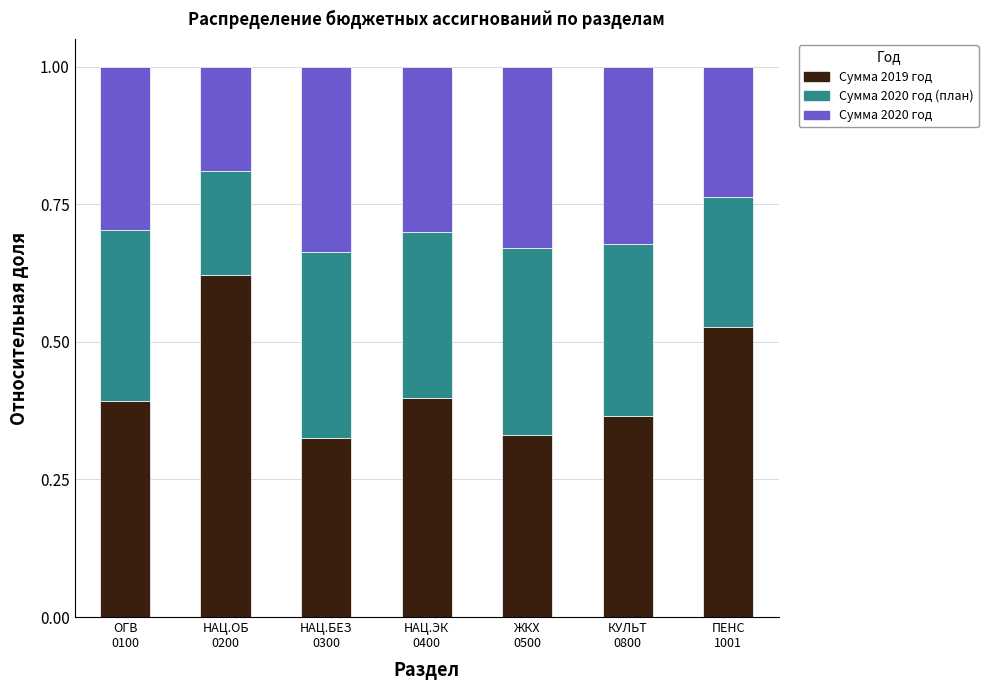

Count the Сумма 2019 год values in the range 0 to 1.

7